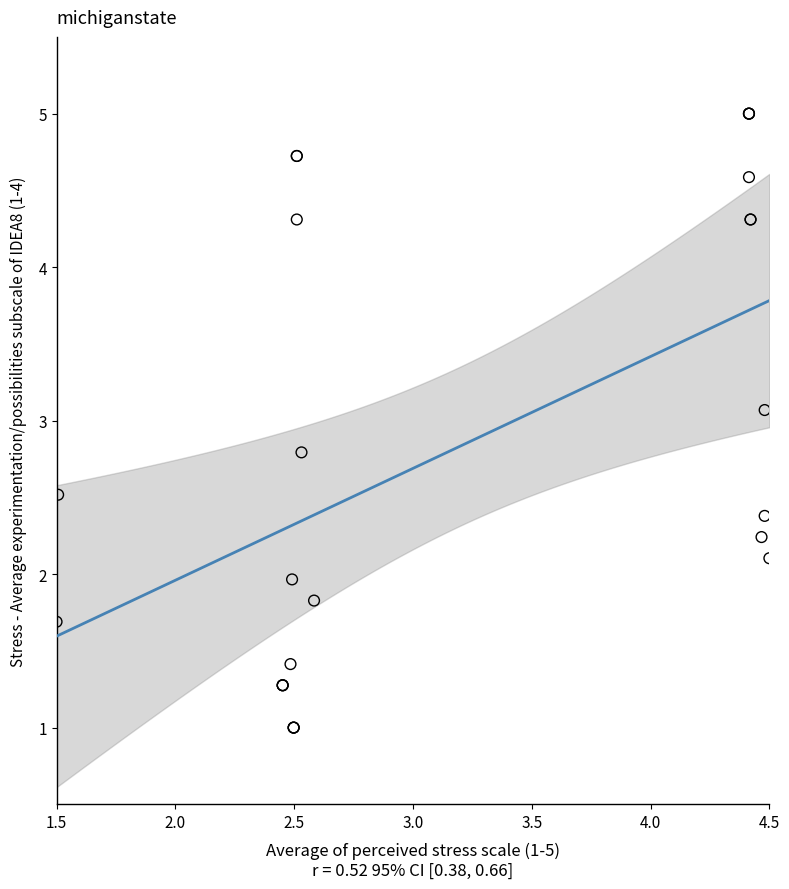

What Y value in the scatter plot is closest to 3?

3.1